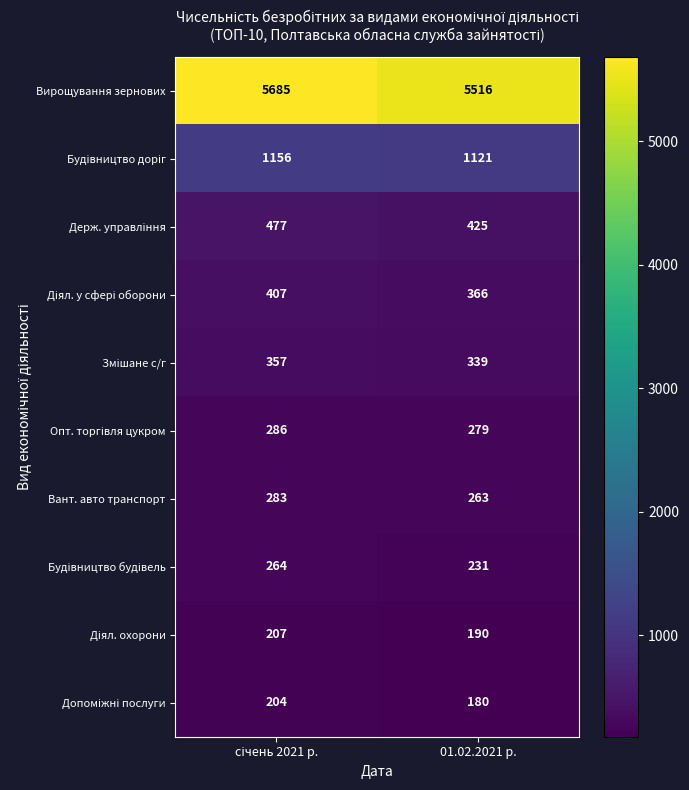

At how many categories does at least one series exceed 1984?

2